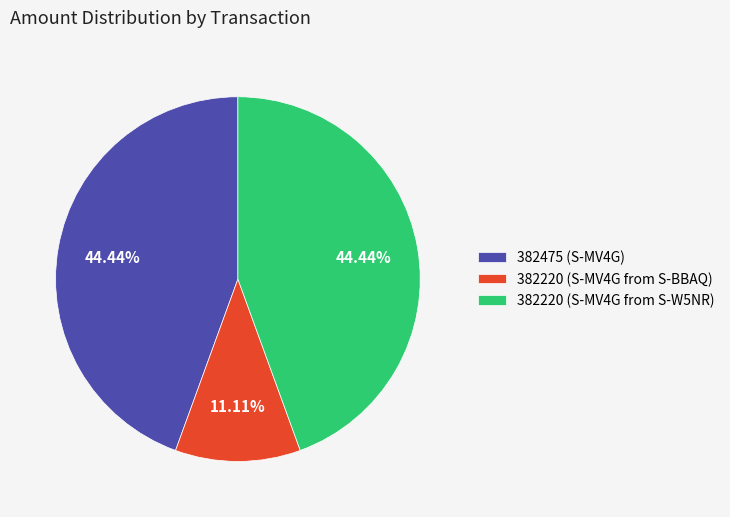

Is there any slice that represents more than half of the pie?

No